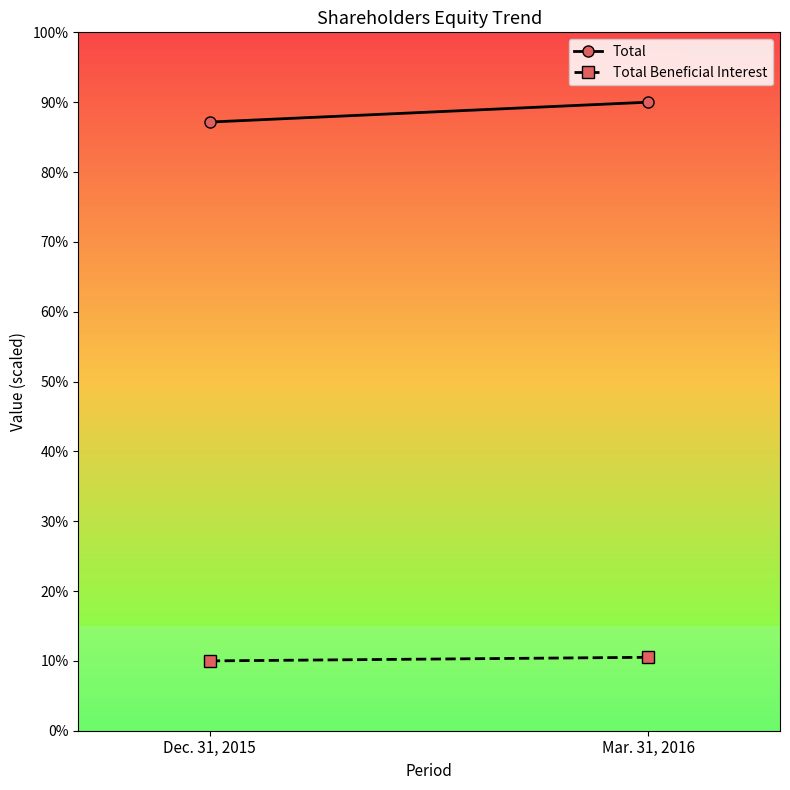

Reading right to left, what are all the values shown in this chart?

Total: Mar. 31, 2016=90.0	Dec. 31, 2015=87.2
Total Beneficial Interest: Mar. 31, 2016=10.5	Dec. 31, 2015=10.0